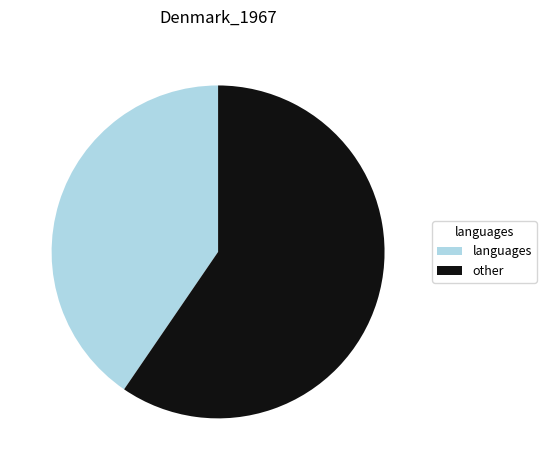

Is there a majority slice in this chart?

Yes